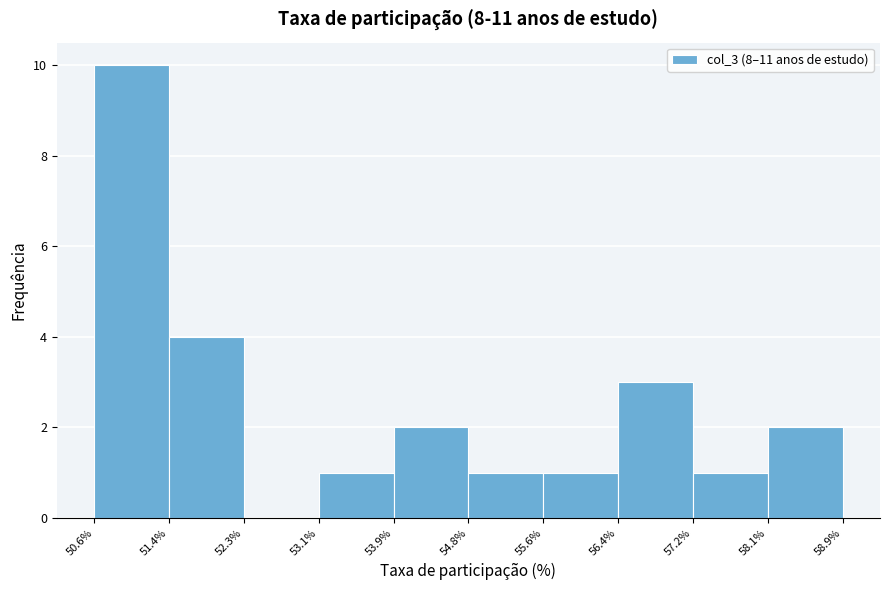

Reading left to right, transcribe this chart: for each bar, give the range it covers on the x-axis and its height. The values are not printed on the chart, so give them approximately, as read against the axis.

50.6% to 51.4%: 10
51.4% to 52.3%: 4
52.3% to 53.1%: 0
53.1% to 53.9%: 1
53.9% to 54.8%: 2
54.8% to 55.6%: 1
55.6% to 56.4%: 1
56.4% to 57.2%: 3
57.2% to 58.1%: 1
58.1% to 58.9%: 2